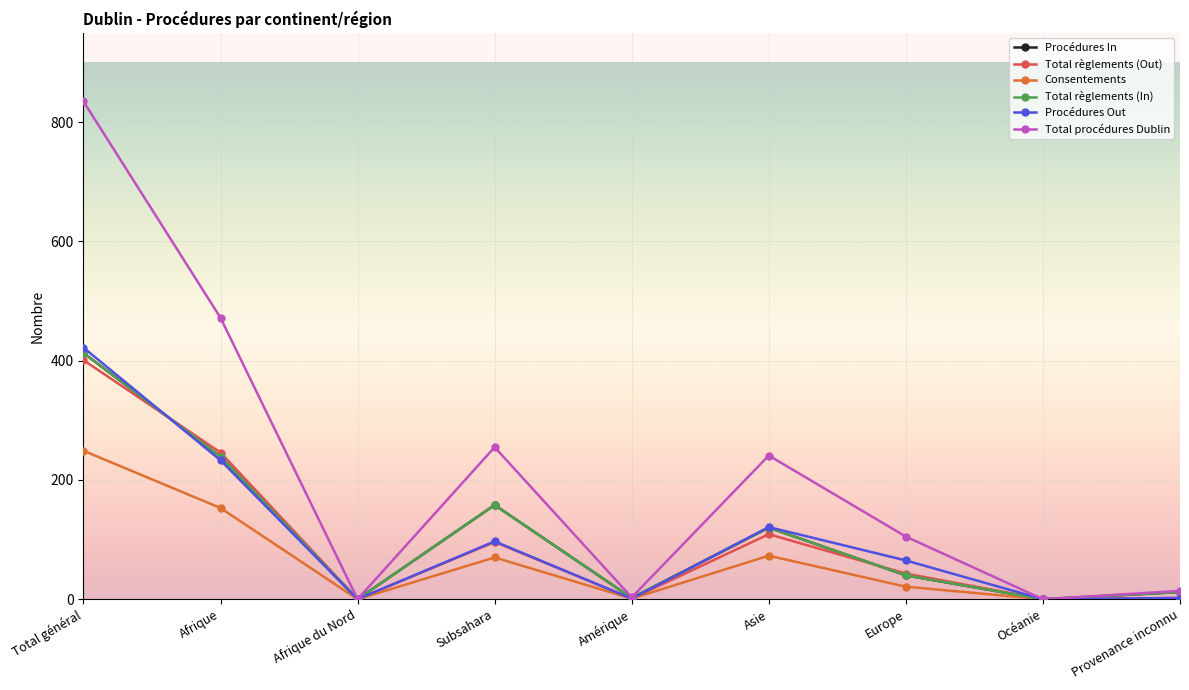

What are all the series names shown in the legend?

Procédures In, Total règlements (Out), Consentements, Total règlements (In), Procédures Out, Total procédures Dublin